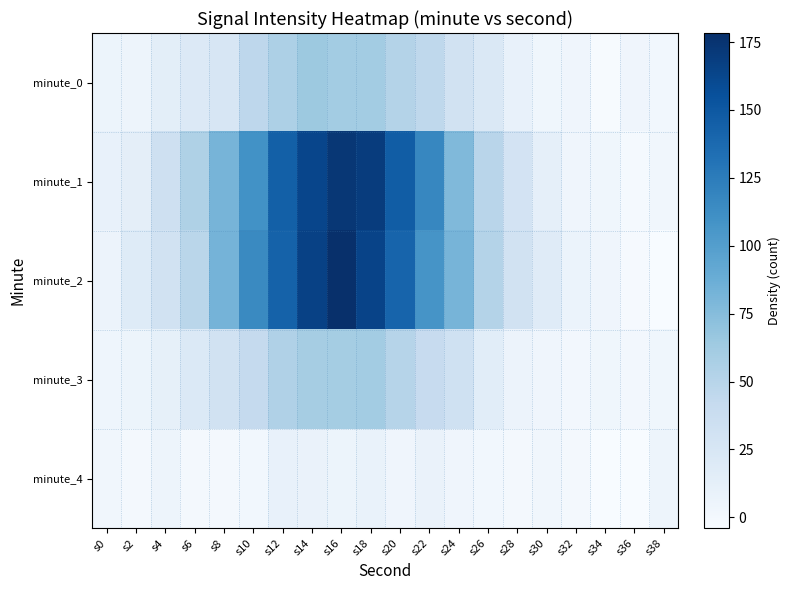

Count the number of categories in the chart.

20